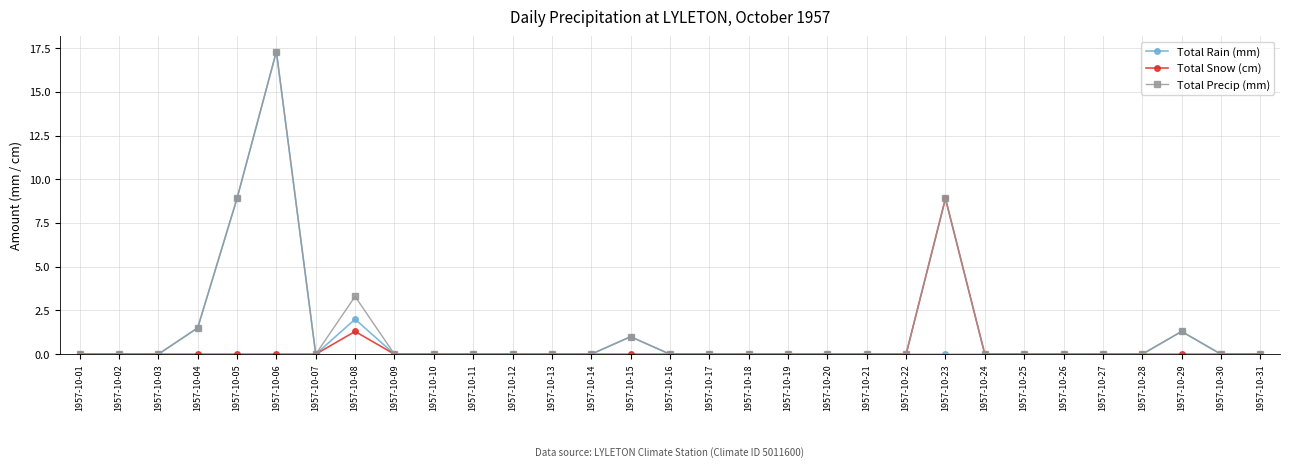

The value of Total Snow (cm) at 1957-10-26 is 0.0. True or false?

True